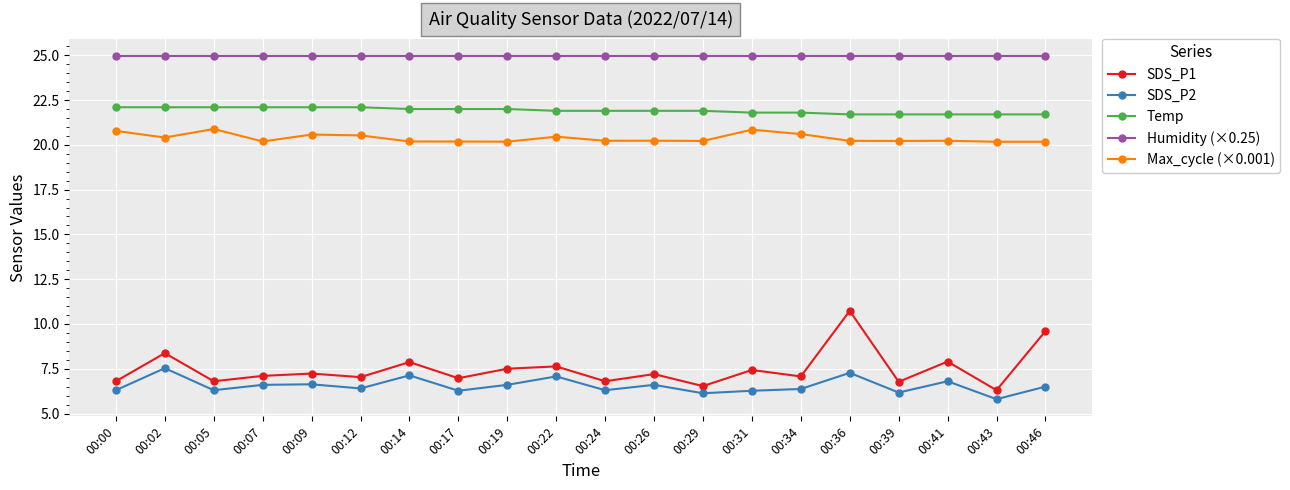

True or false: SDS_P1 and Max_cycle (×0.001) intersect in this chart.

False